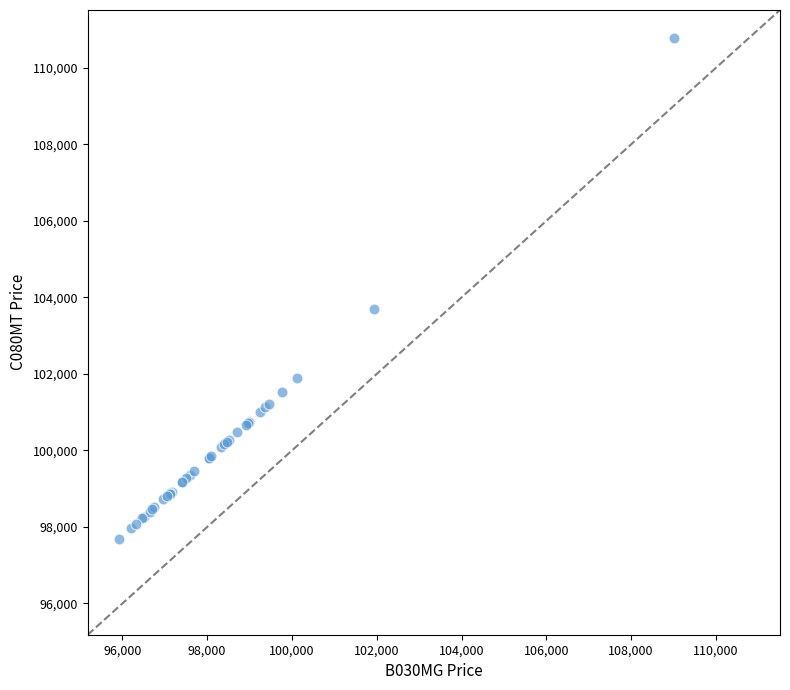

What Y value in the scatter plot is closest to 104228?

103702